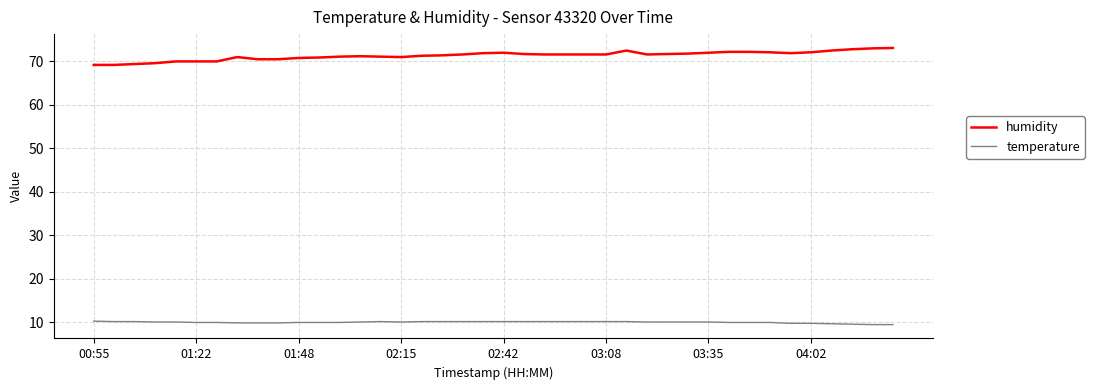

Which series has the largest total across all categories?

humidity